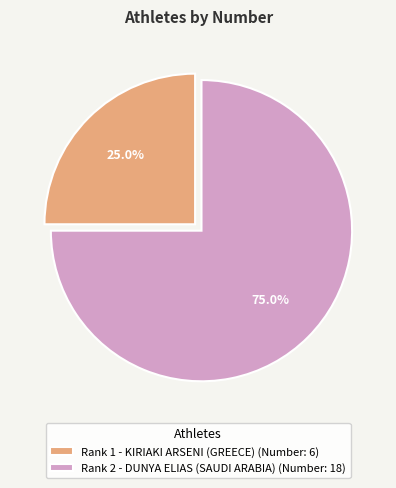

The Rank 2 - DUNYA ELIAS (SAUDI ARABIA) slice represents 67% of the pie. True or false?

False